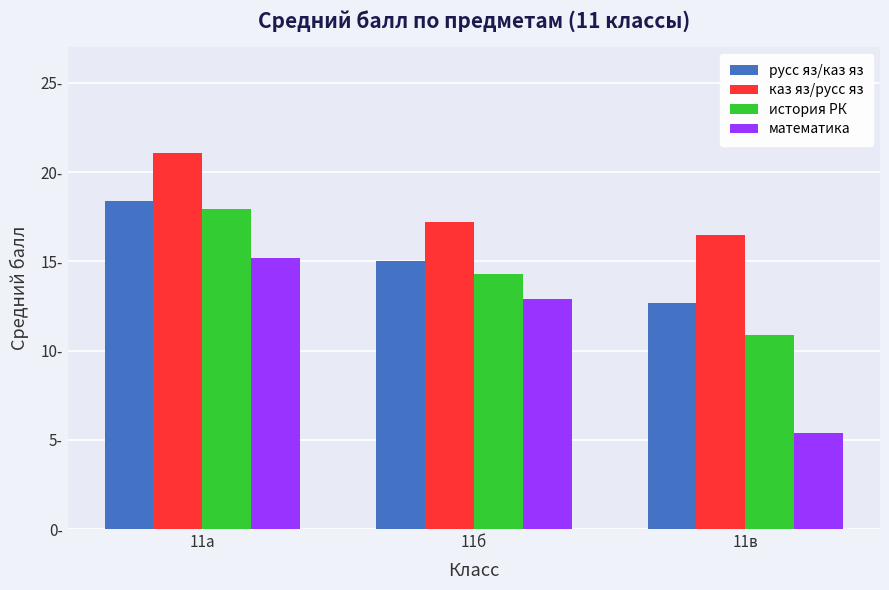

Are the bars horizontal?

No